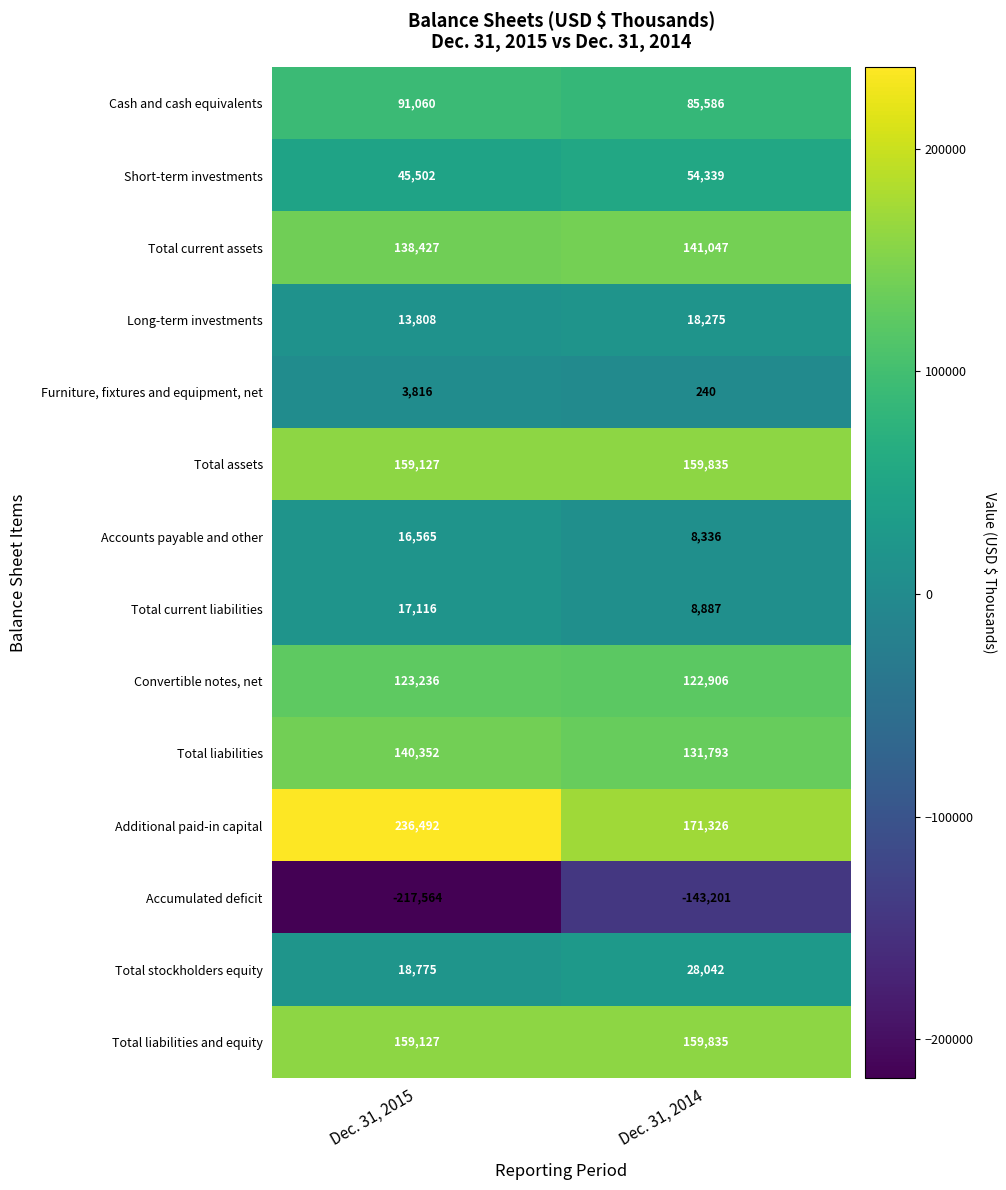

What is the lowest value of the Convertible notes, net series?

122906